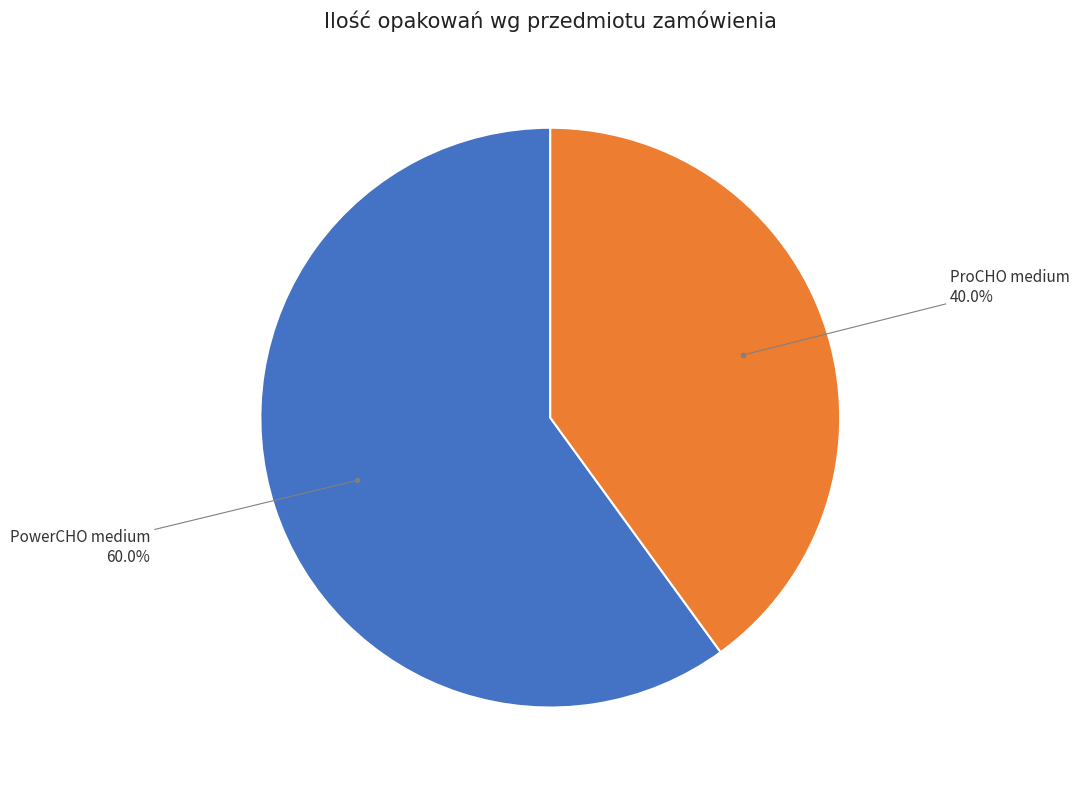

Is there a majority slice in this chart?

Yes